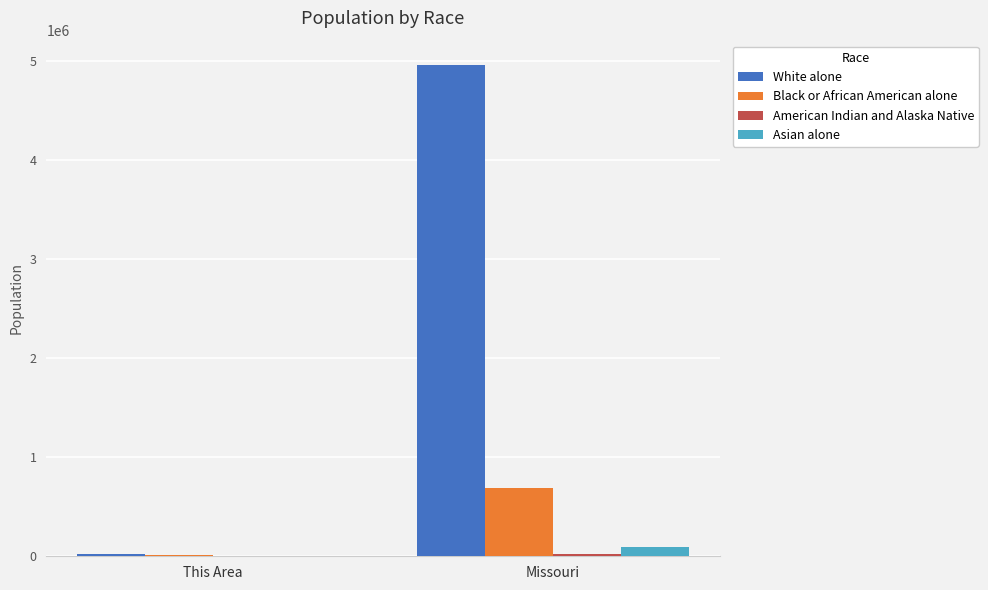

Which category has the highest value across all series?

Missouri